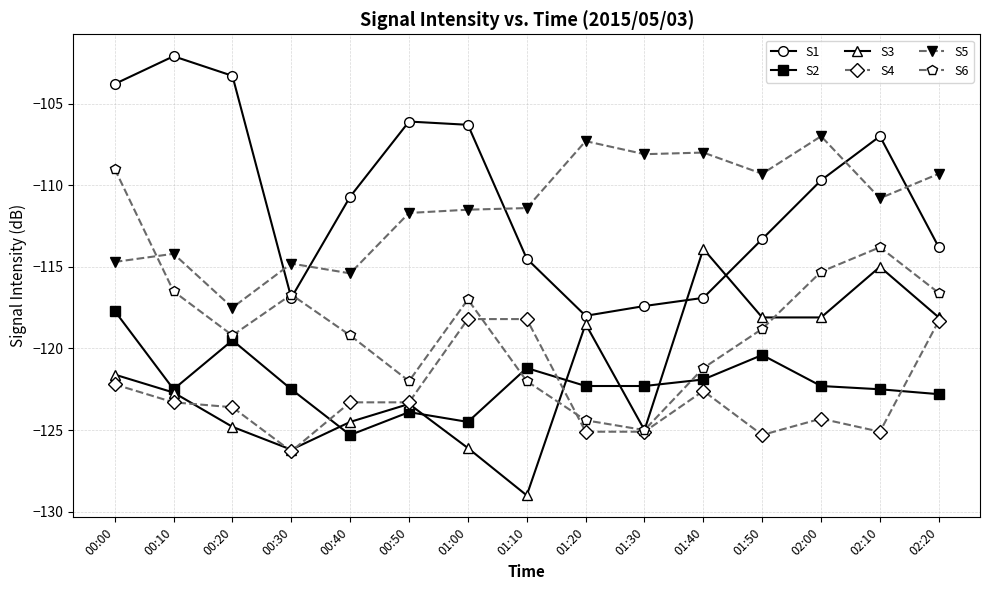

How many lines are shown in the chart?

6